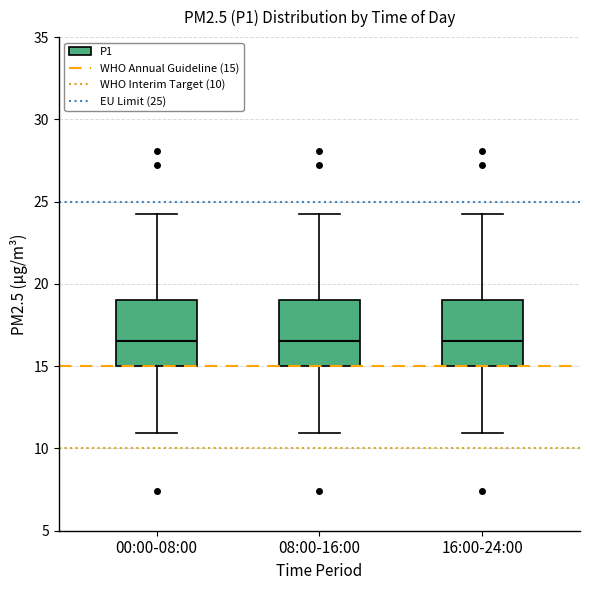

Reading left to right, read every box against the y-axis: the position of its median line, the range the box covers, and the ends of its whiskers. The values are not printed on the chart, so give them approximately, as read against the axis.

00:00-08:00: median 16.5, box 15.0 to 19.0, whiskers 11.0 to 24.5
08:00-16:00: median 16.5, box 15.0 to 19.0, whiskers 11.0 to 24.5
16:00-24:00: median 16.5, box 15.0 to 19.0, whiskers 11.0 to 24.5